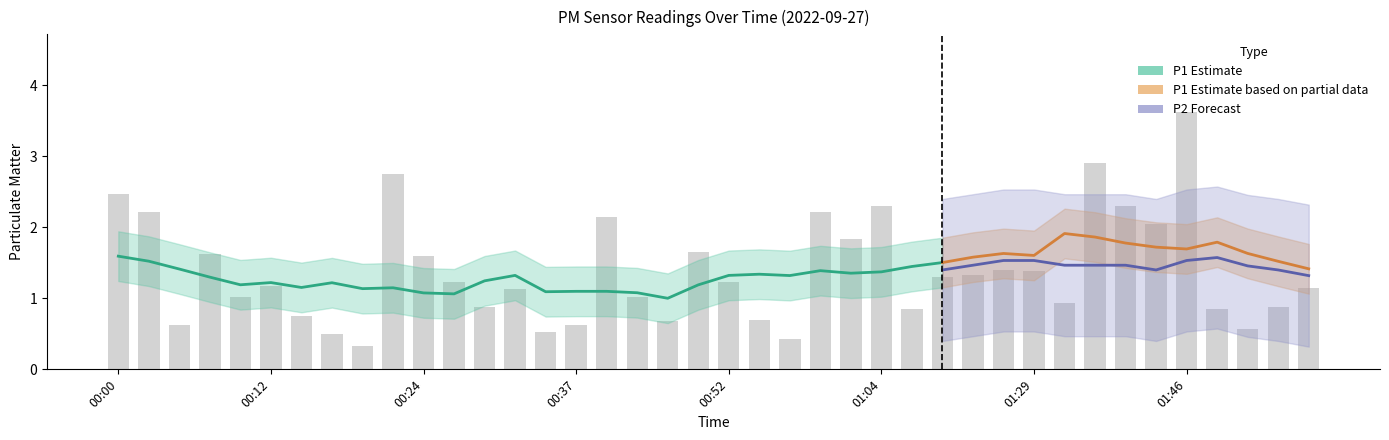

Are the bars horizontal?

No